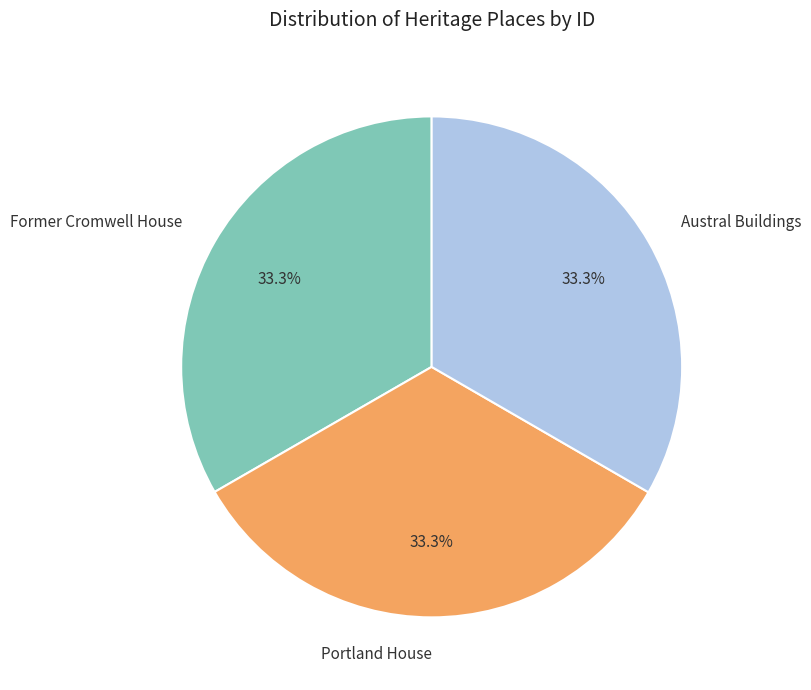

To the nearest percent, what is the average slice percentage?

33%